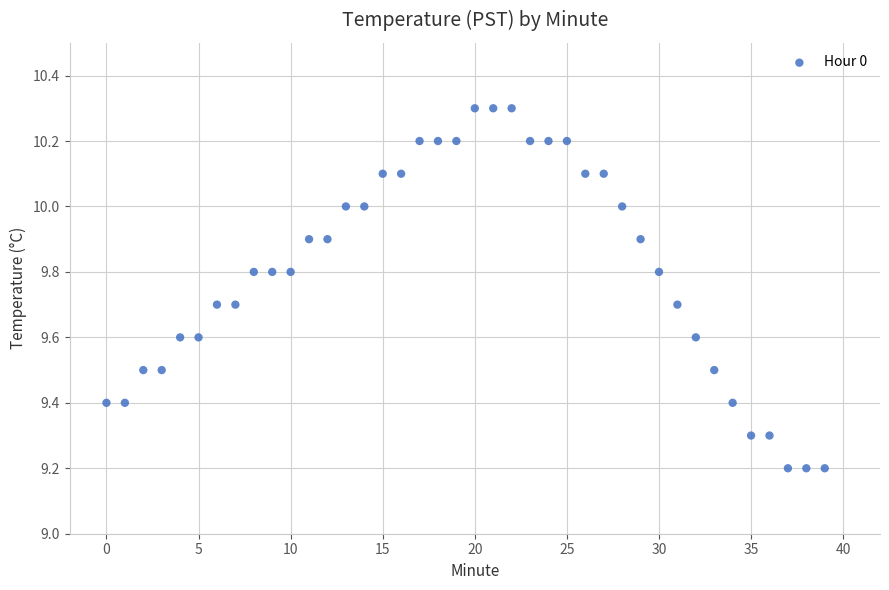

What is the range of Y values (max minus min)?

1.1